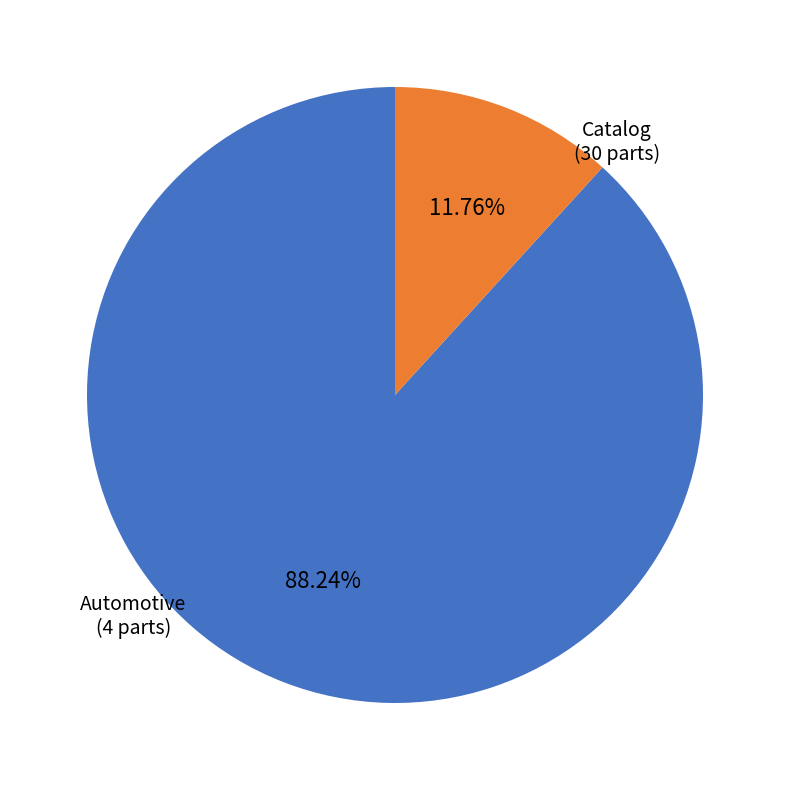

To the nearest percent, what is the difference between the largest and smallest slice percentages?

76%